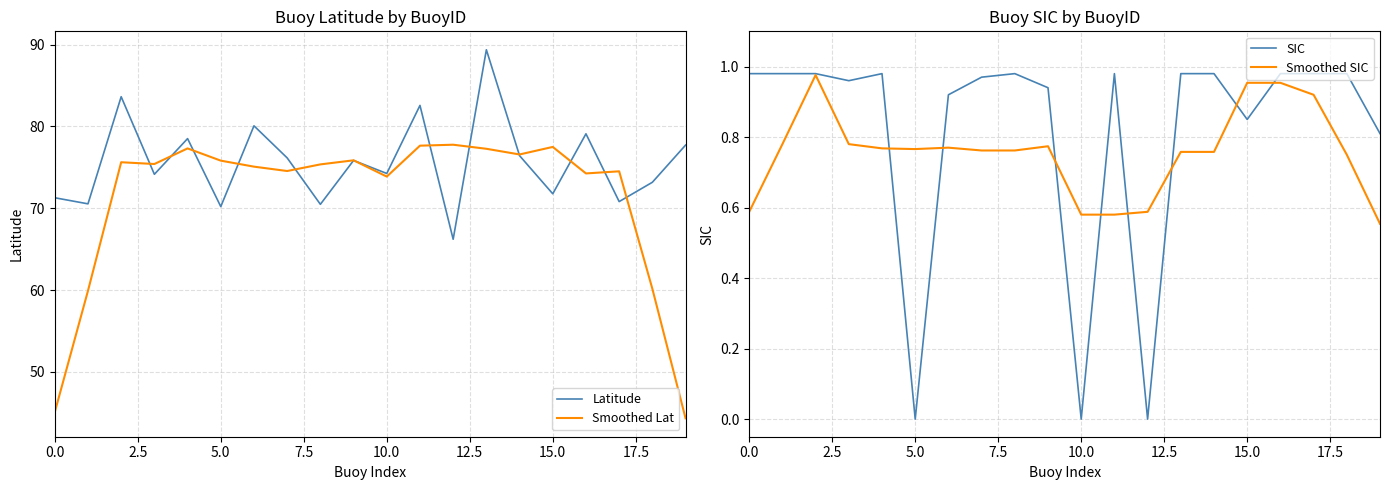

What position from the left is 14?

15